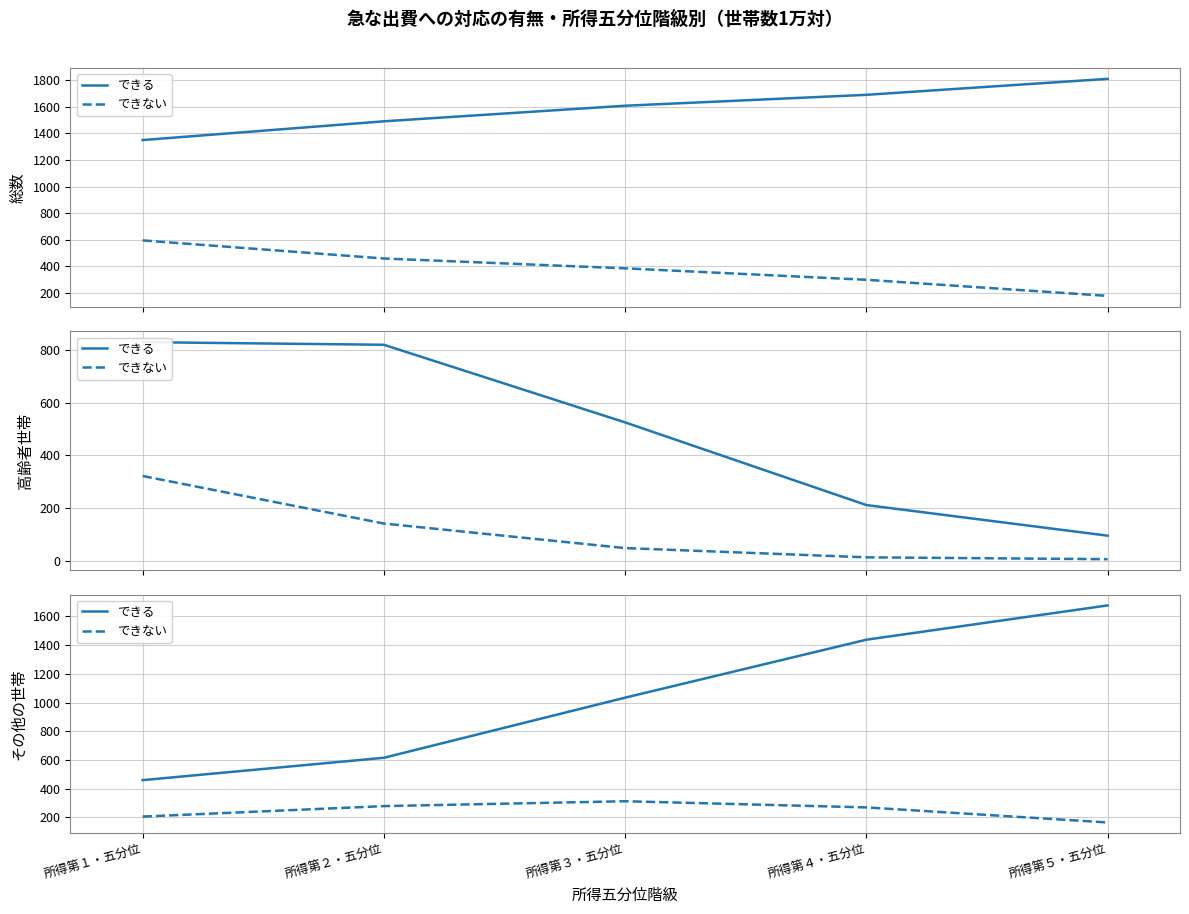

How many data points in できない are above 269?

2